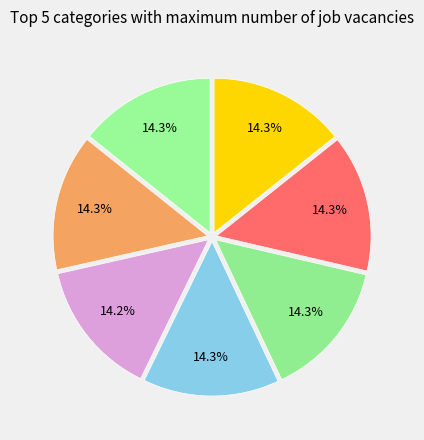

Count the number of slices in the pie.

7